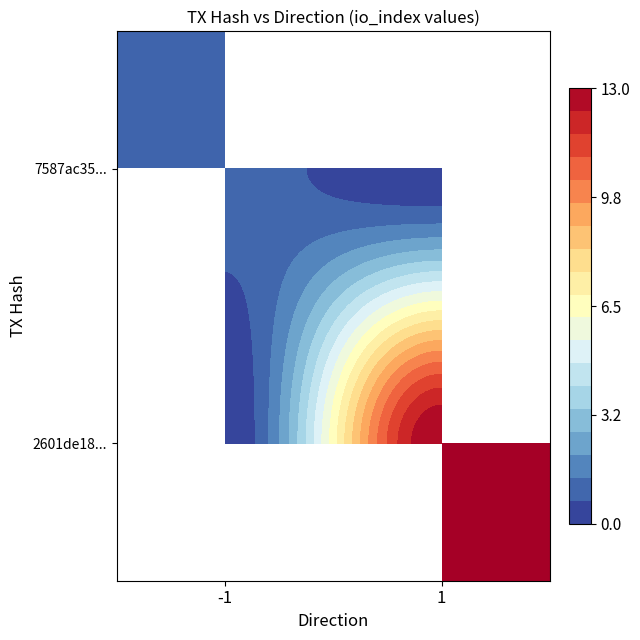

Is the value of 2601de18... at 1 greater than the value of 7587ac35... at -1?

Yes